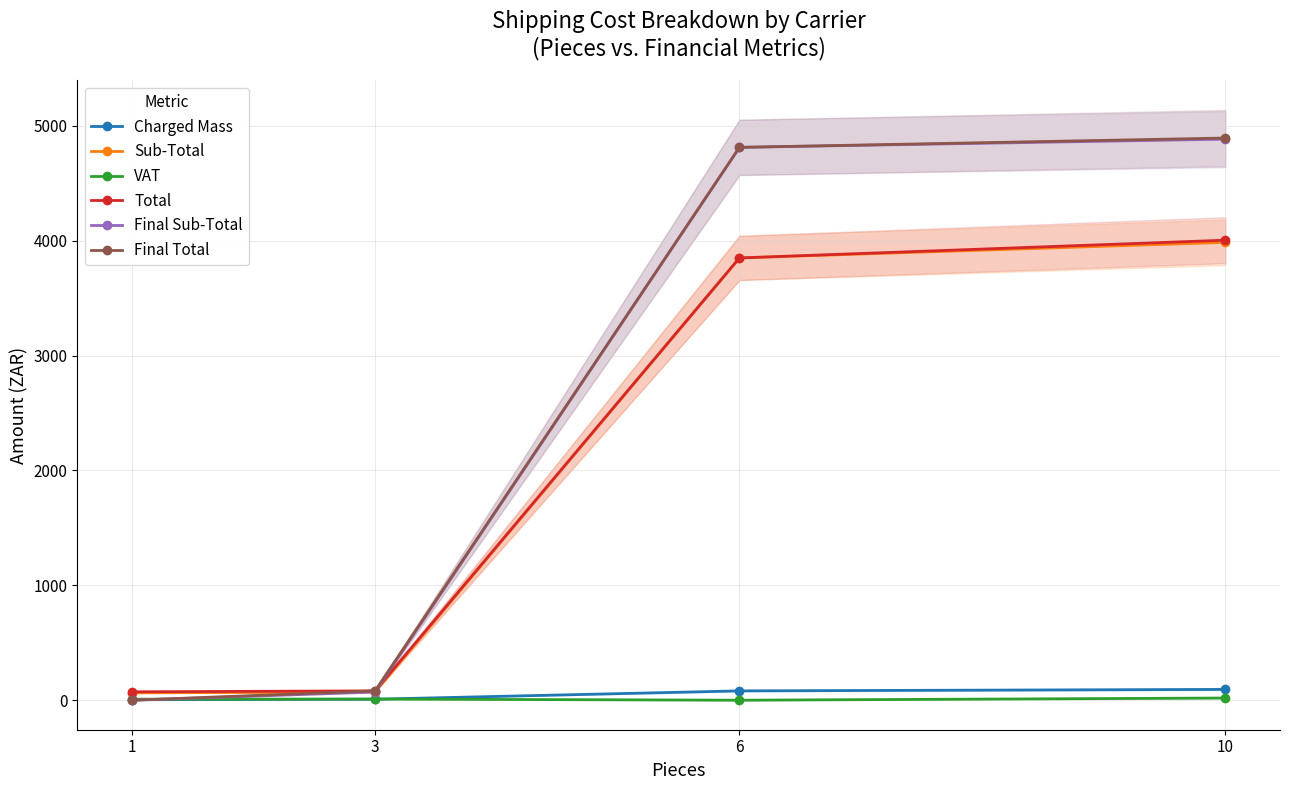

What is the value of the Final Sub-Total point at the 4th from the left?

4882.9